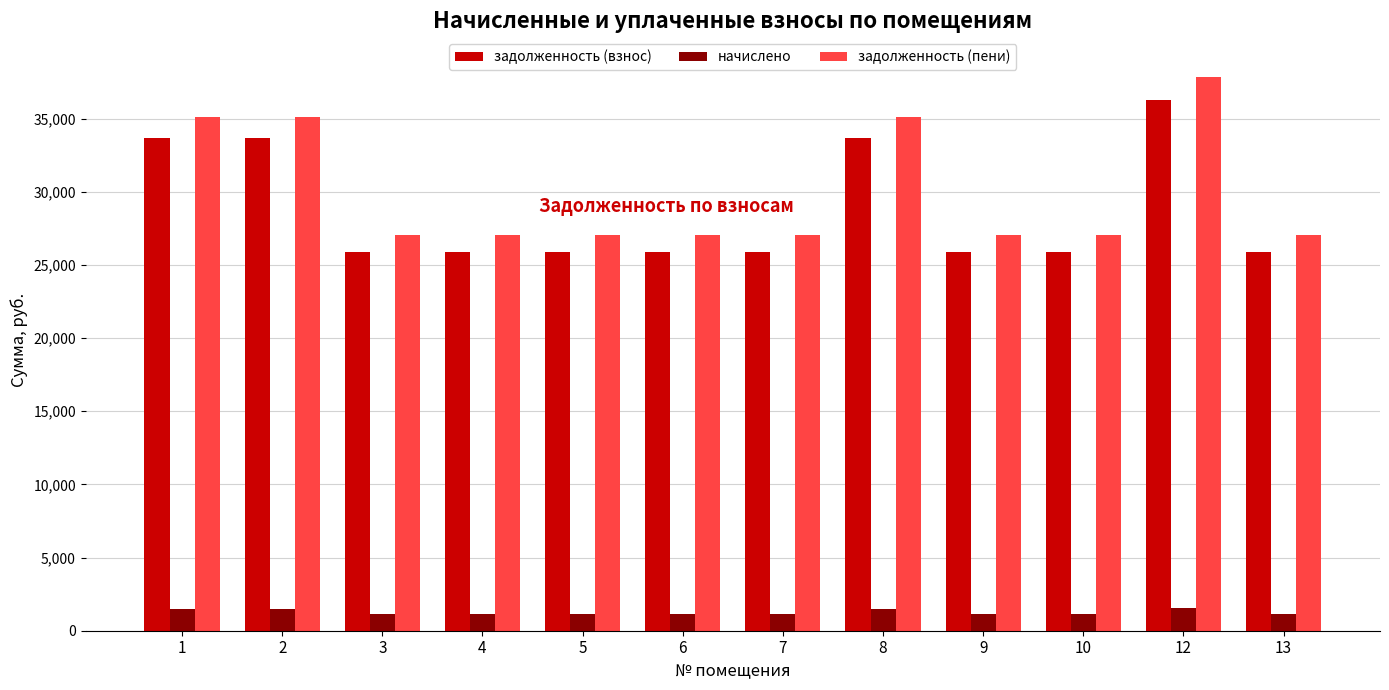

At how many categories does at least one series exceed 16647?

12